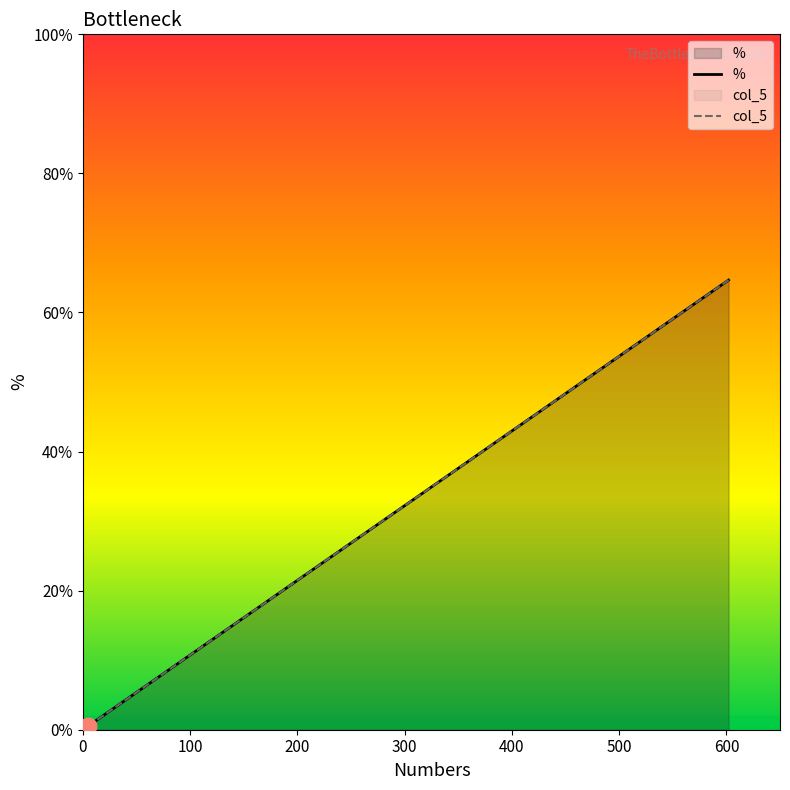

Which category has the lowest value in the col_5 series?

5